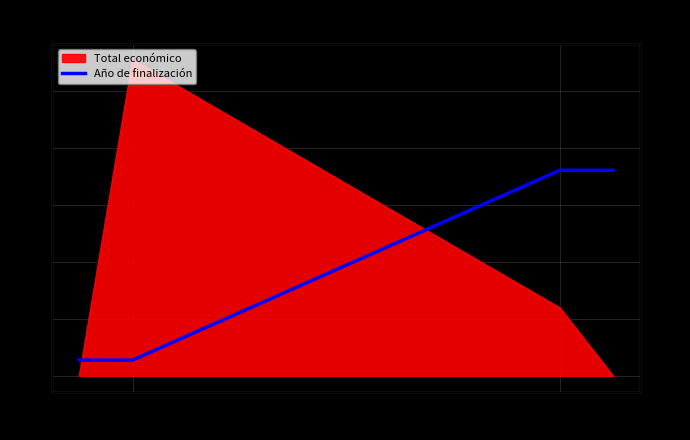

Reading left to right, transcribe all the data shown in this chart.

138721.6	138721.6	1803380.8	1803380.8